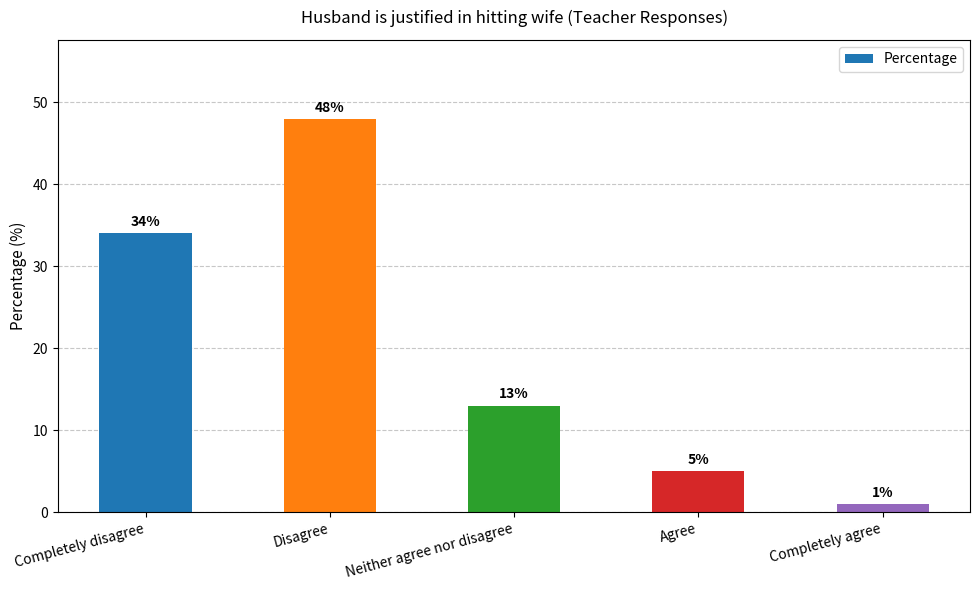

Rank the categories by value from highest to lowest.

Disagree, Completely disagree, Neither agree nor disagree, Agree, Completely agree